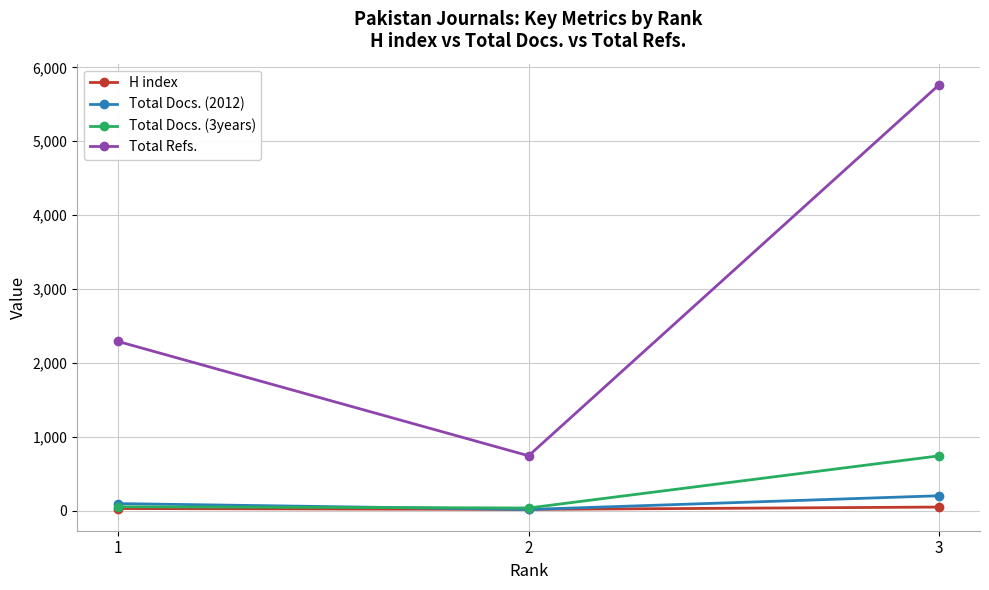

Rank the categories by Total Refs. value from highest to lowest.

3, 1, 2